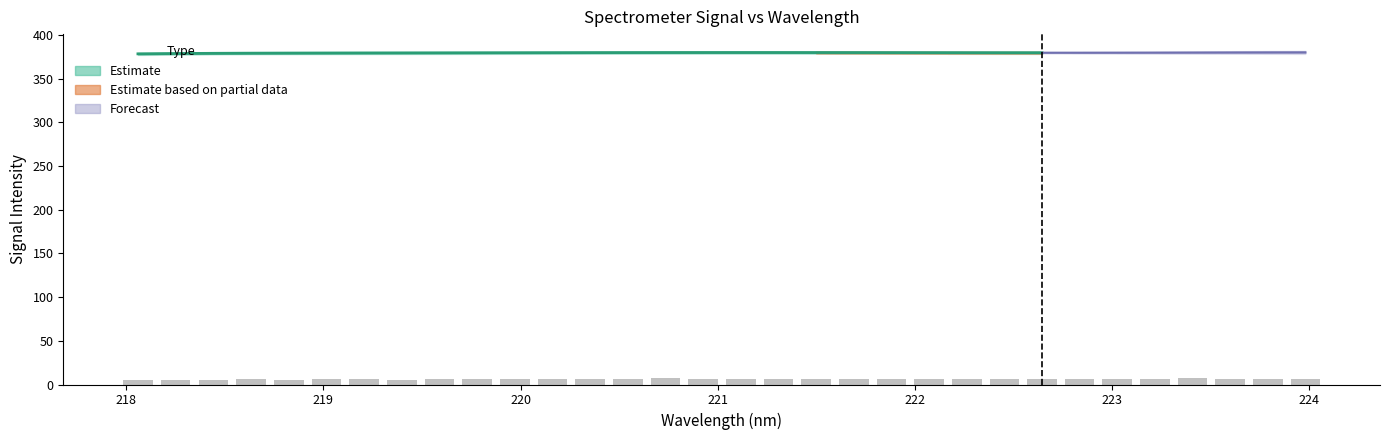

How many data points does each series have?

32